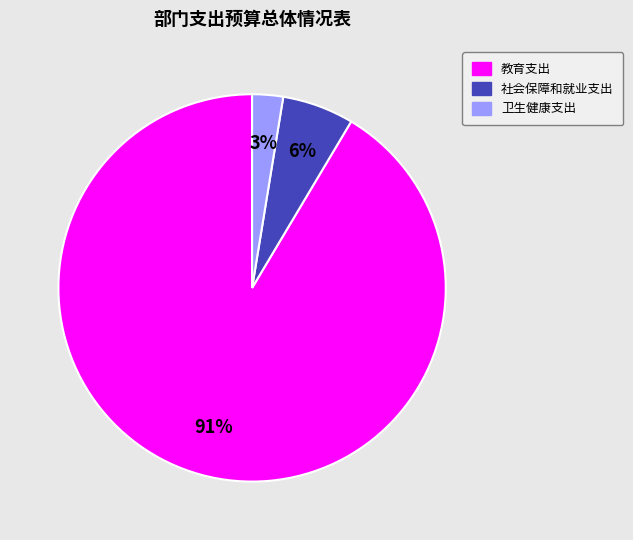

Which slice is the largest?

教育支出